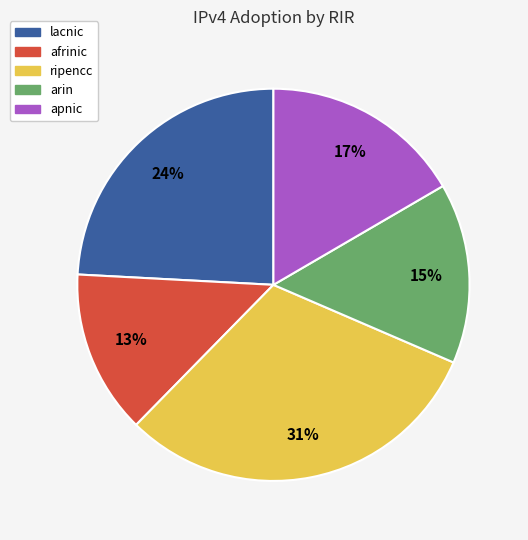

What percentage is the afrinic slice, to the nearest percent?

13%